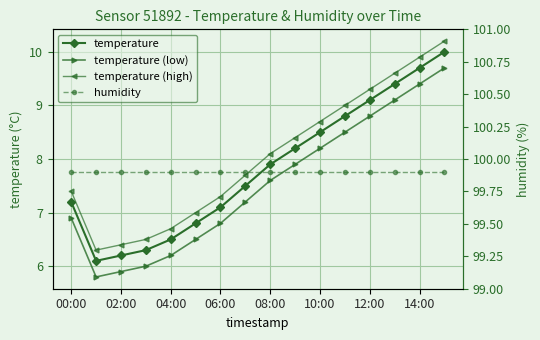

What is the total value across all series at 14:00?

128.9